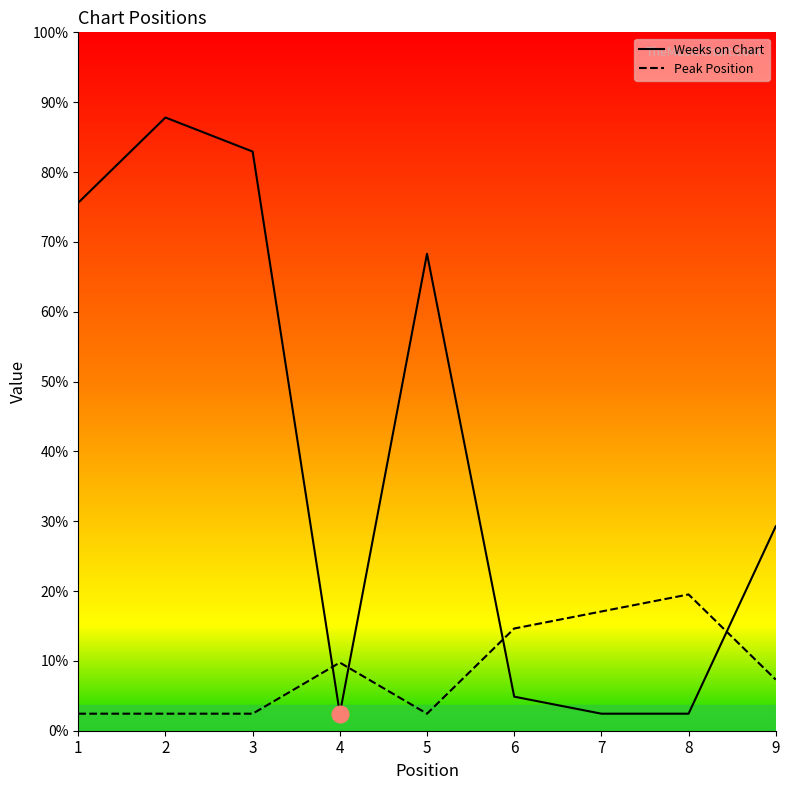

The value of Peak Position at 2 is 2. True or false?

False